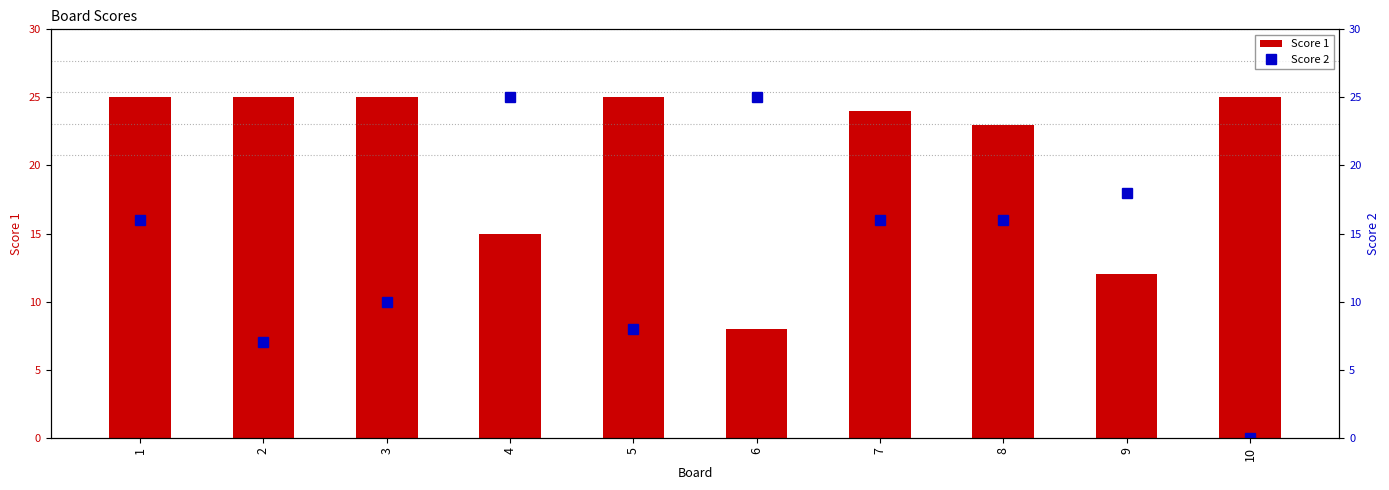

The value of Score 1 at 9 is 5. True or false?

False